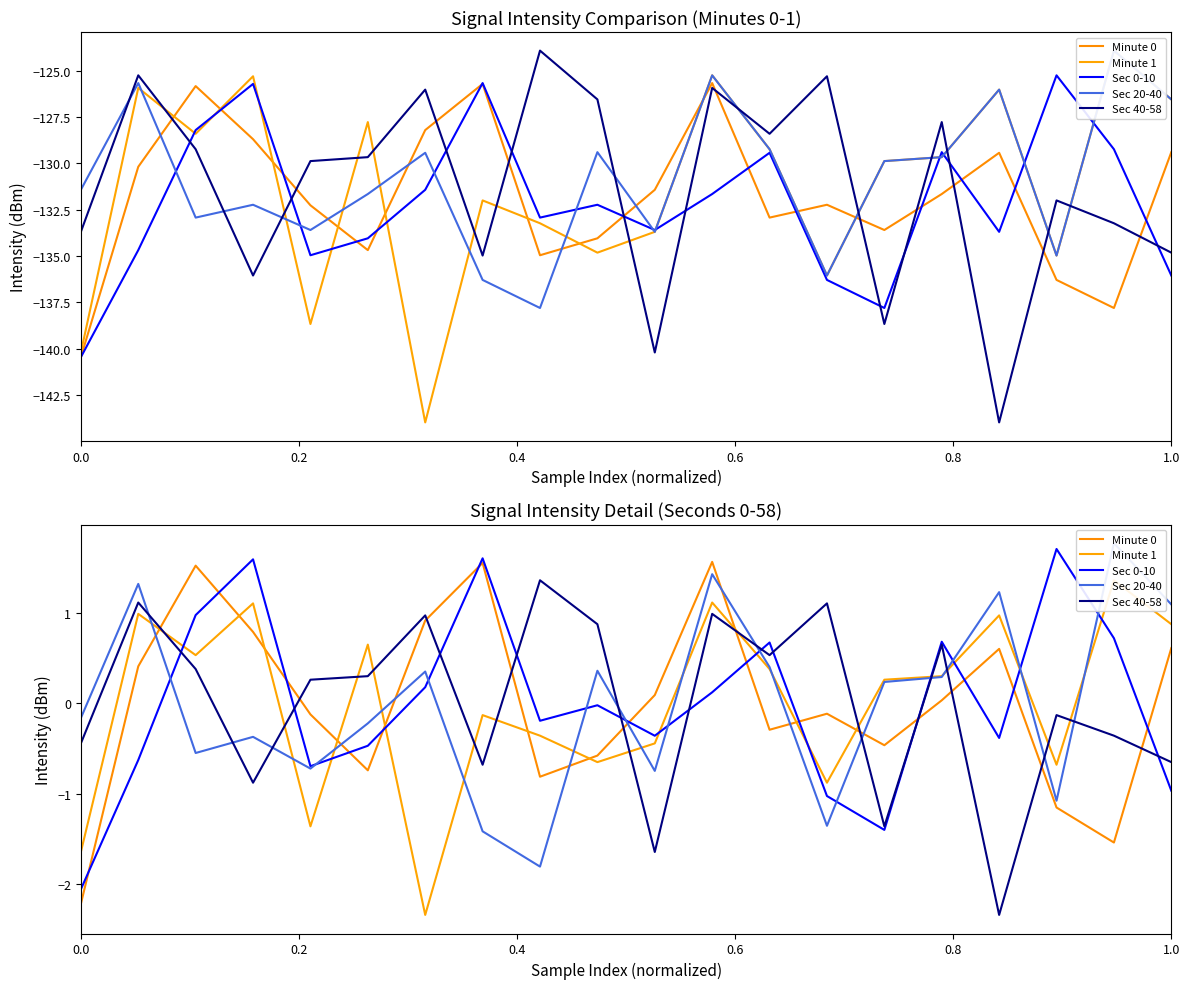

How many intersections are there between Minute 0 and Minute 1?

10